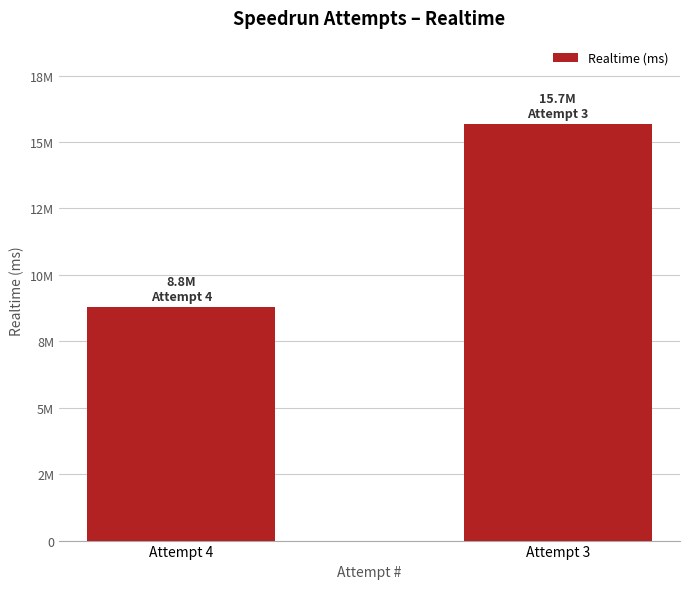

What is the ratio of the value at Attempt 4 to the value at Attempt 3?

0.6